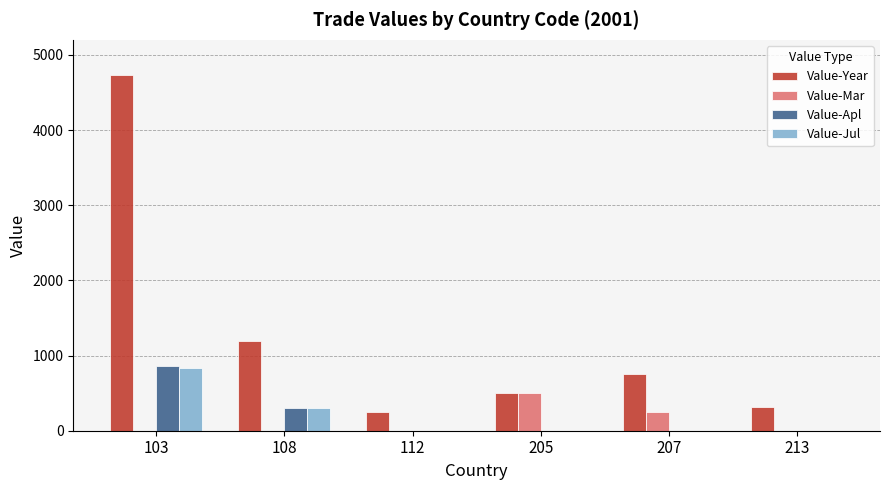

Reading left to right, extract all data points from this chart.

Value-Year: 103=4731	108=1200	112=243	205=502	207=750	213=320
Value-Mar: 103=0	108=0	112=0	205=502	207=250	213=0
Value-Apl: 103=861	108=300	112=0	205=0	207=0	213=0
Value-Jul: 103=828	108=300	112=0	205=0	207=0	213=0